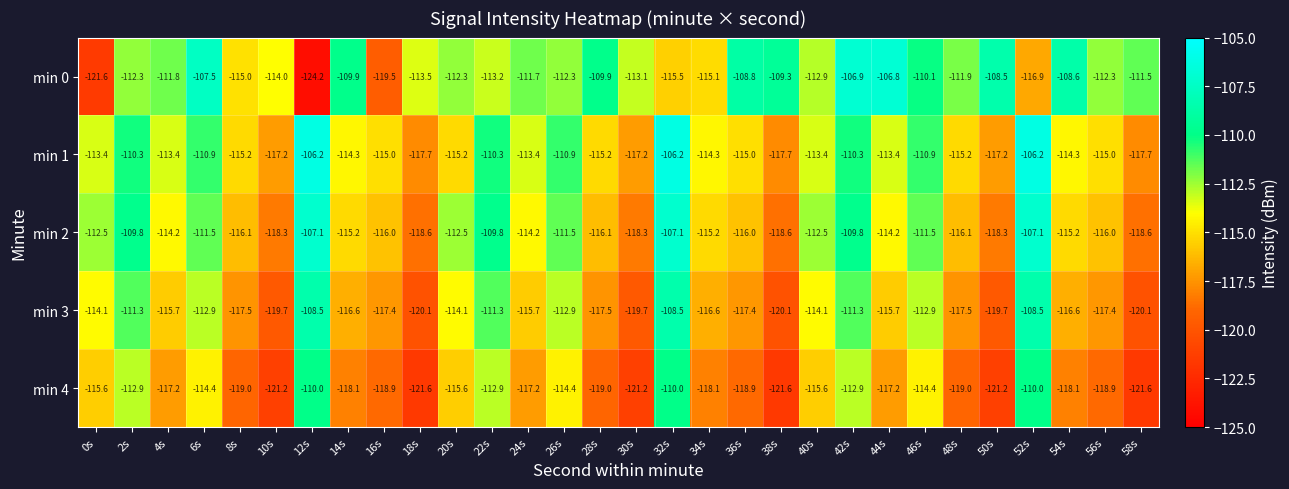

At how many categories does at least one series exceed -108?

6